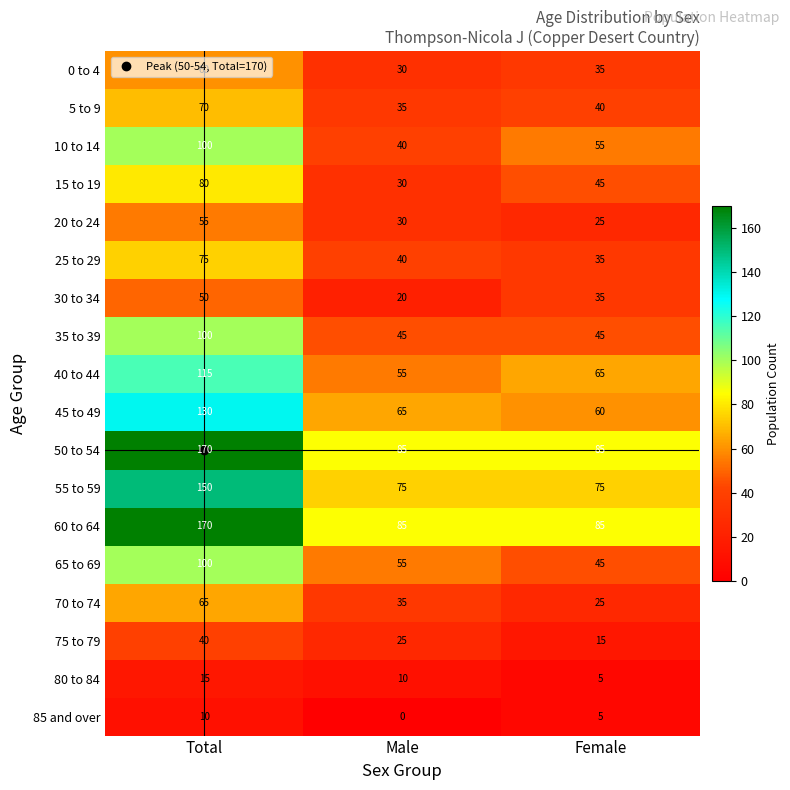

Read the 25 to 29 value at Female, to the nearest 10.

40